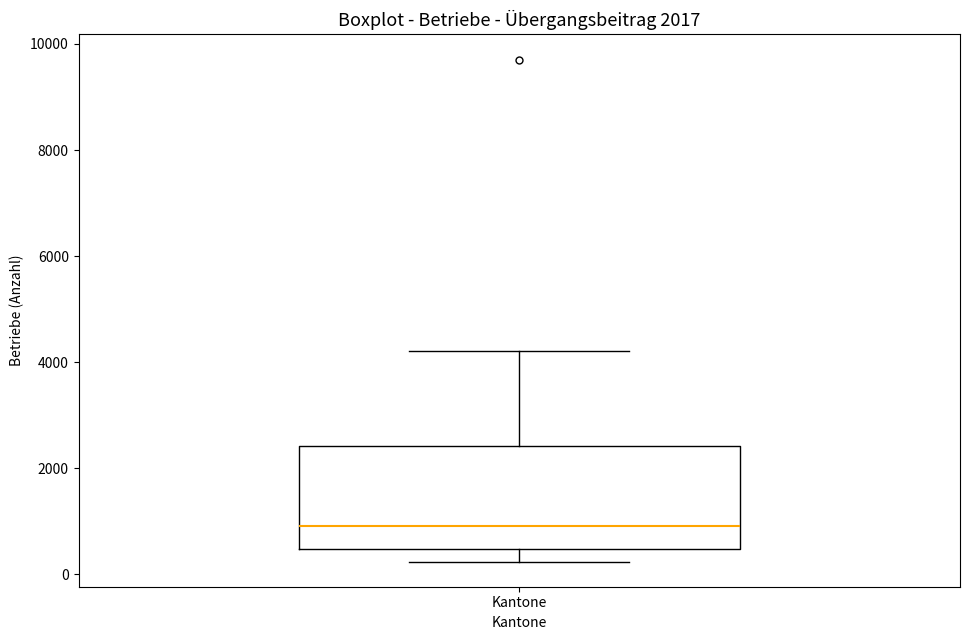

Where is the upper edge of the box for Kantone on the y-axis? The values are not printed on the chart, so give them approximately, as read against the axis.

2400